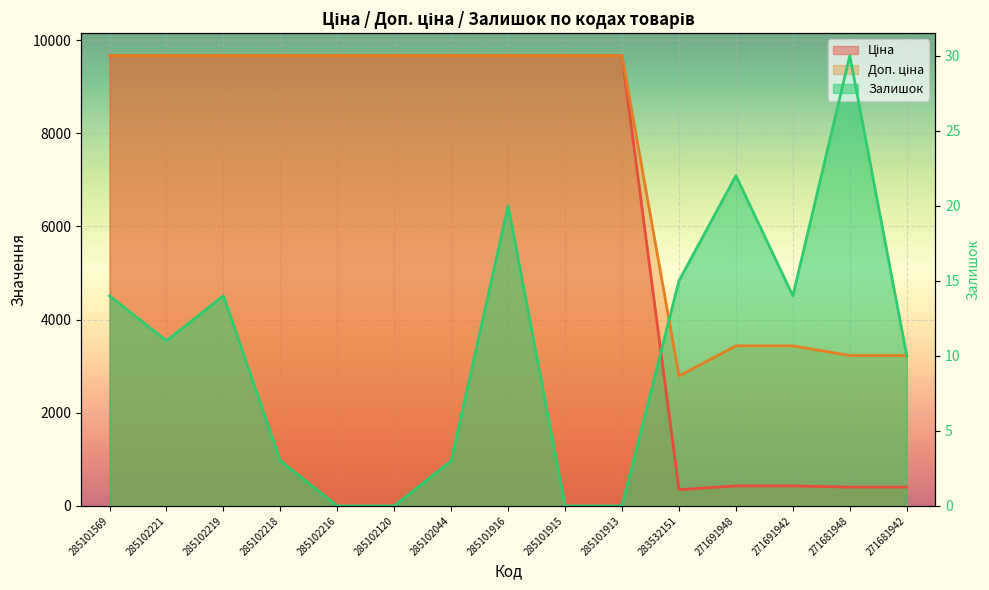

Between 285101916 and 285101913, which series saw the biggest shift?

Залишок